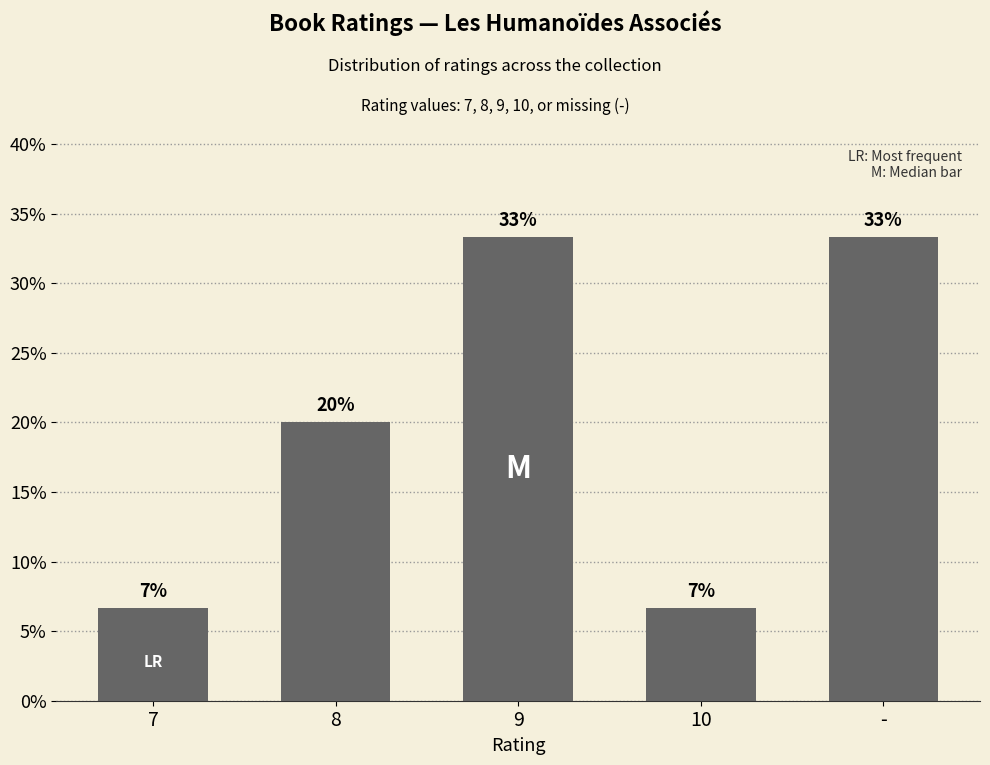

Rank the categories by value from lowest to highest.

7, 10, 8, 9, -